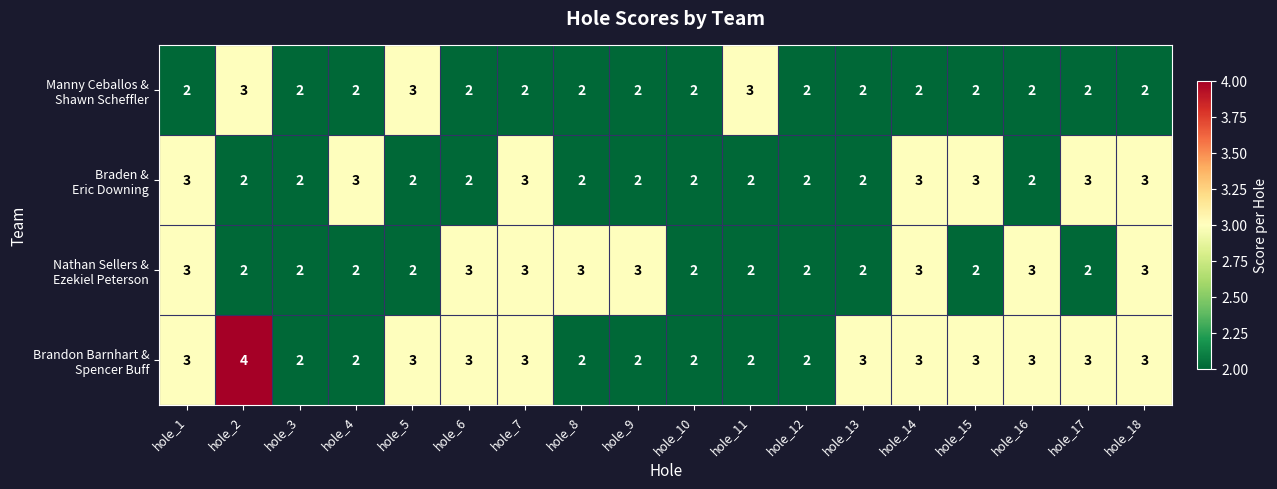

What is the total value across all series at hole_2?

11